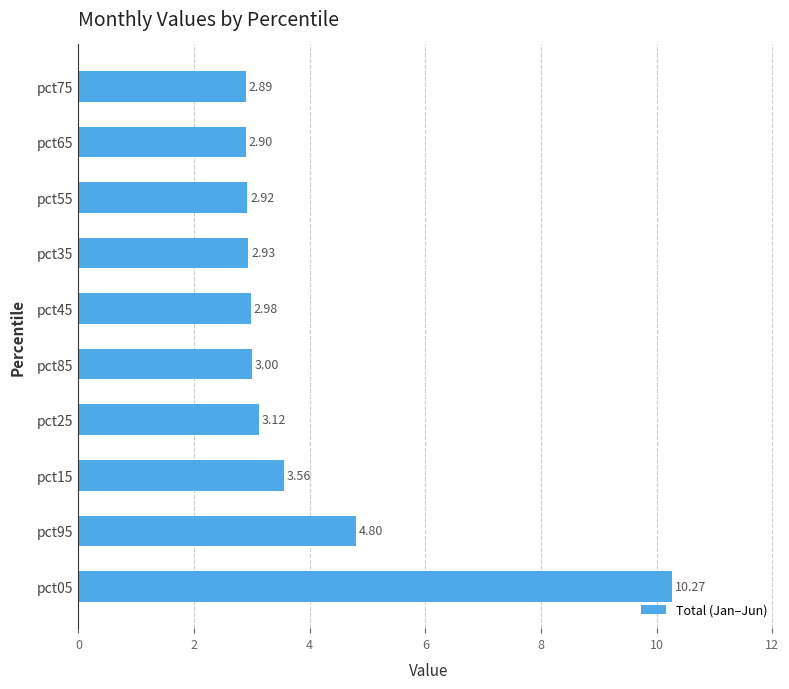

What is the difference between the second highest and second lowest values?

1.9